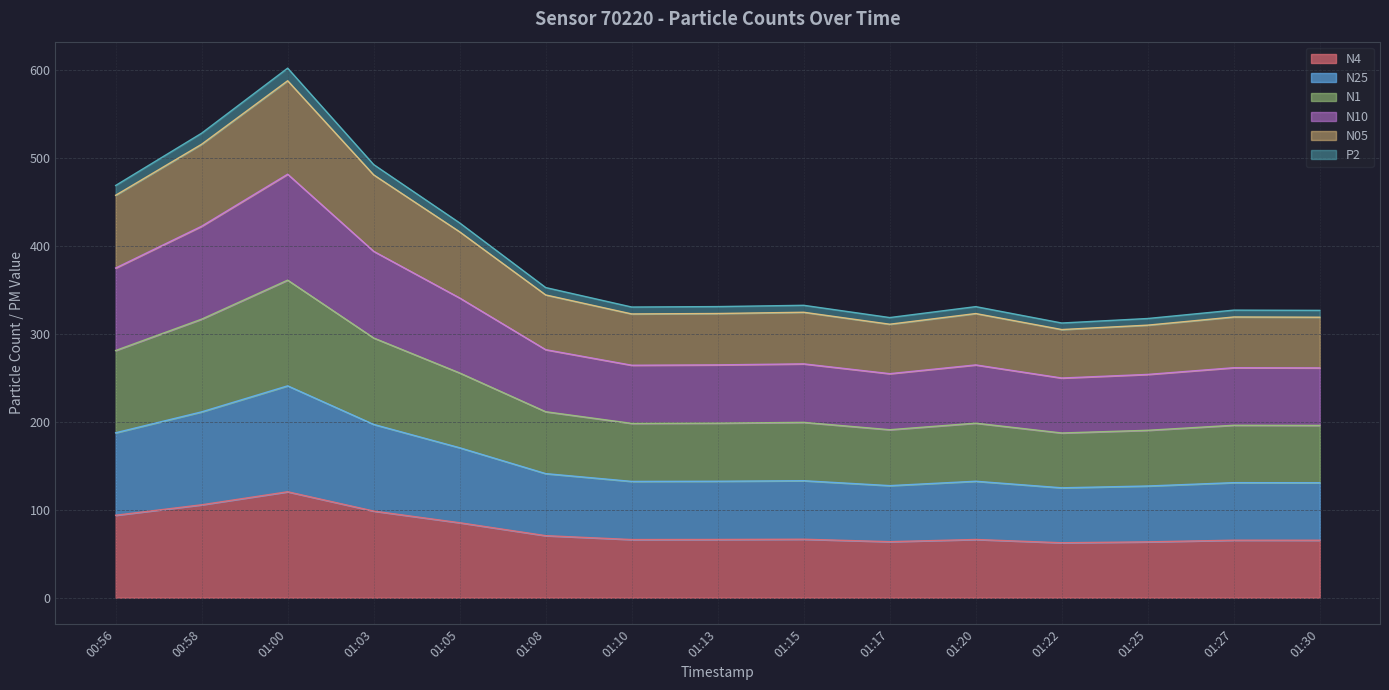

Which label corresponds to the largest value in the chart?

01:00